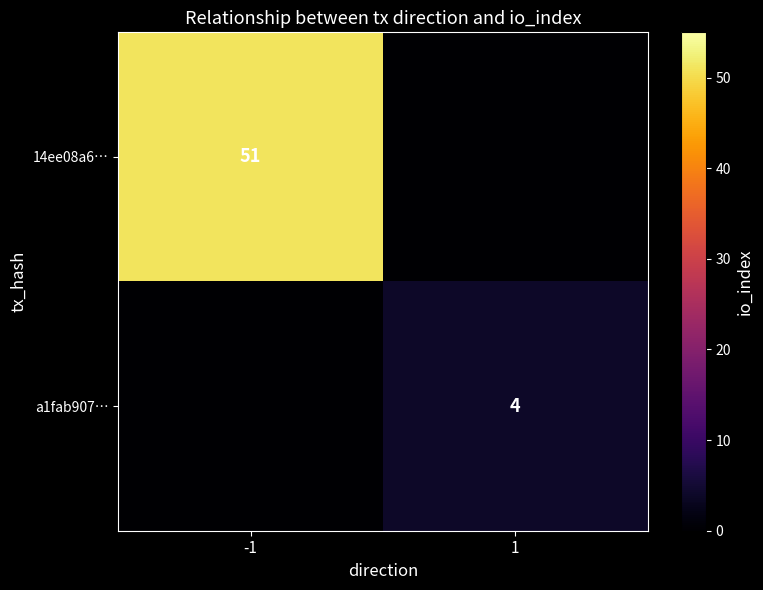

Is it true that 14ee08a6… equals 51 at -1?

True